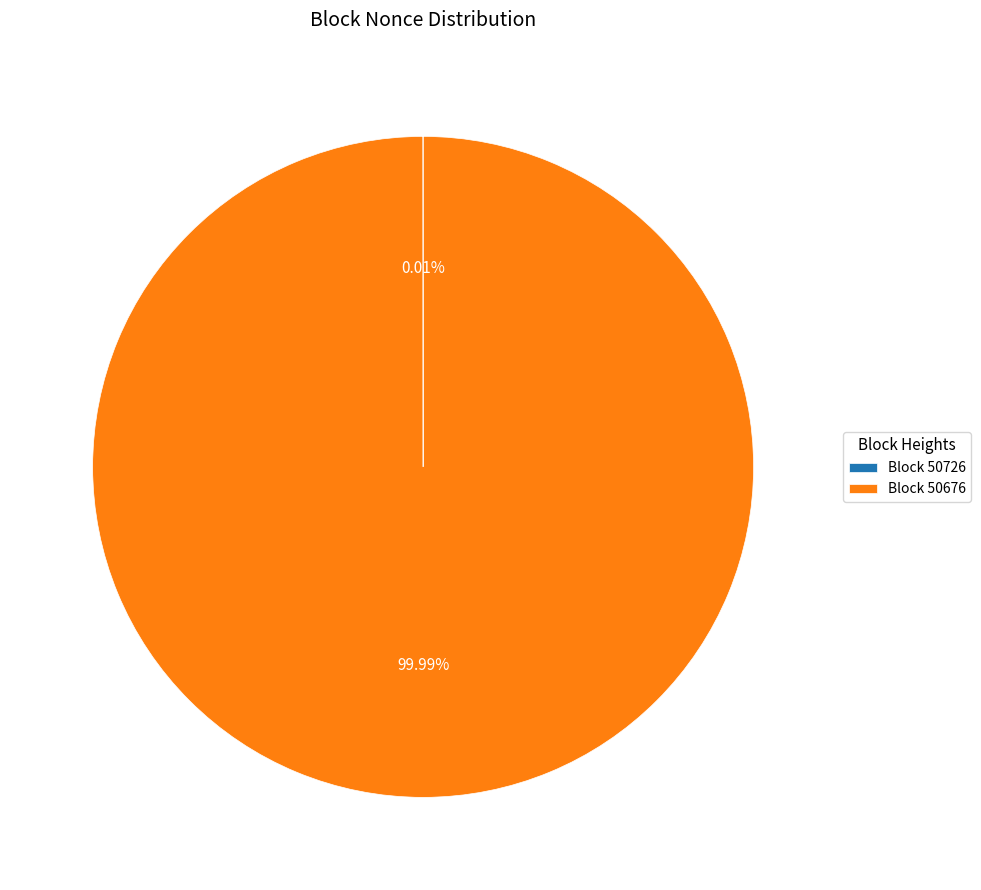

Which slice represents more than half of the pie?

Block 50676